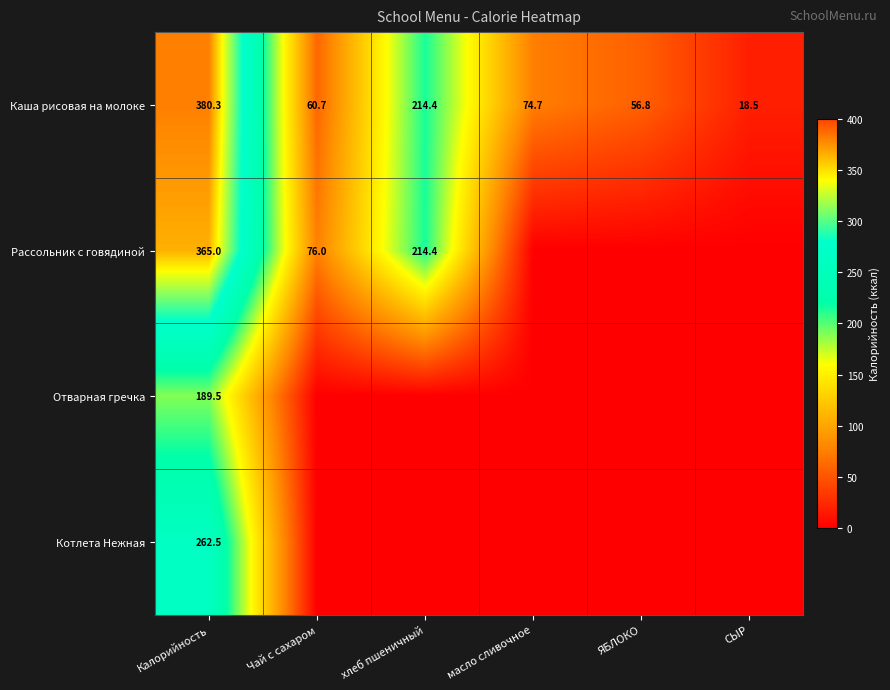

The Каша рисовая на молоке series shows 60.7 at Чай с сахаром. True or false?

True